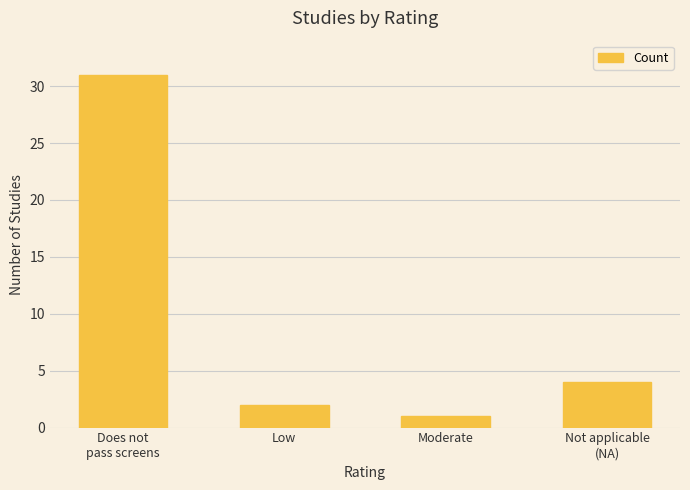

List the labels in order of value, smallest first.

Moderate, Low, Not applicable
(NA), Does not
pass screens